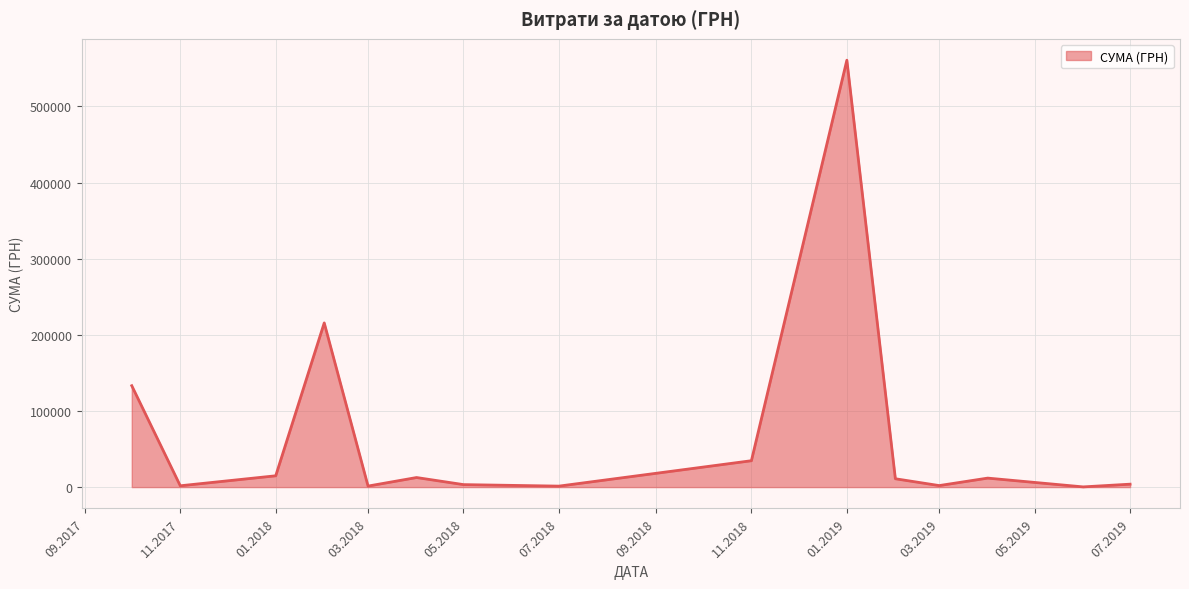

What is the greatest value displayed?

560809.7